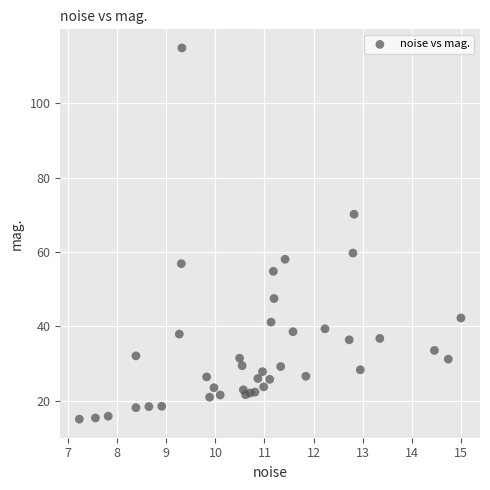

What is the range of X values (max minus min)?

7.8